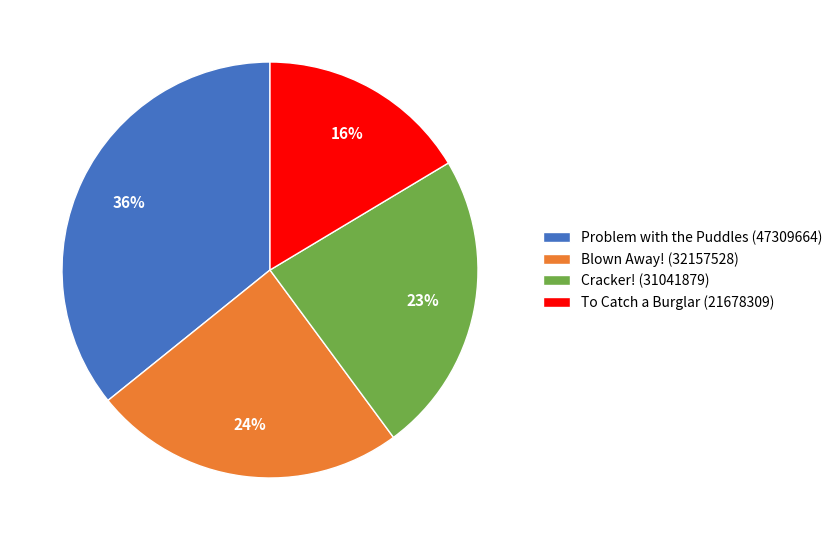

Is the sum of Problem with the Puddles (47309664) and Cracker! (31041879) greater than half?

Yes